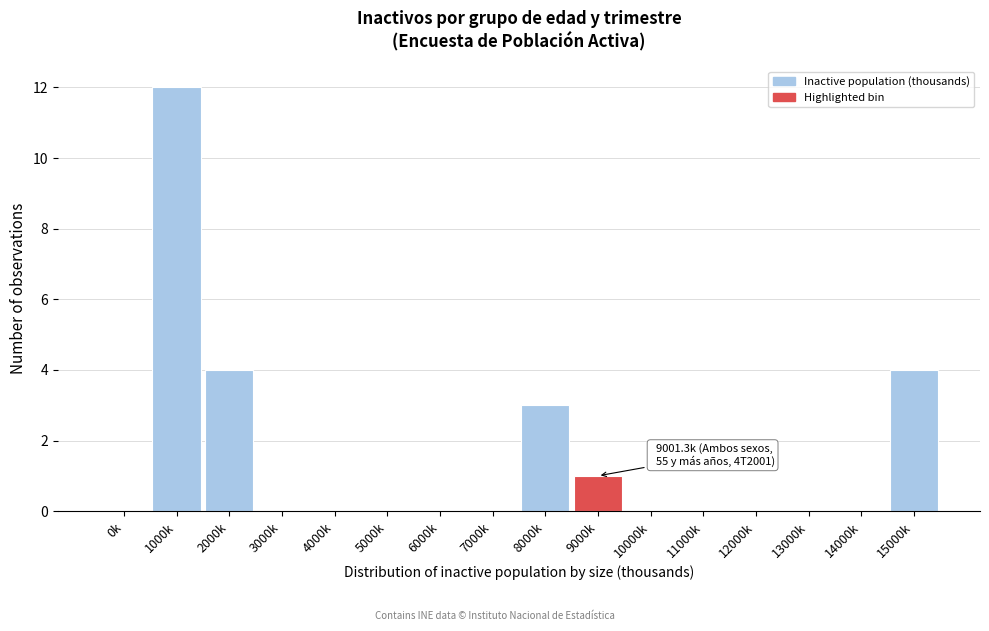

Reading left to right, what are all the values shown in this chart?

0k=0	1000k=12	2000k=4	3000k=0	4000k=0	5000k=0	6000k=0	7000k=0	8000k=3	9000k=1	10000k=0	11000k=0	12000k=0	13000k=0	14000k=0	15000k=4